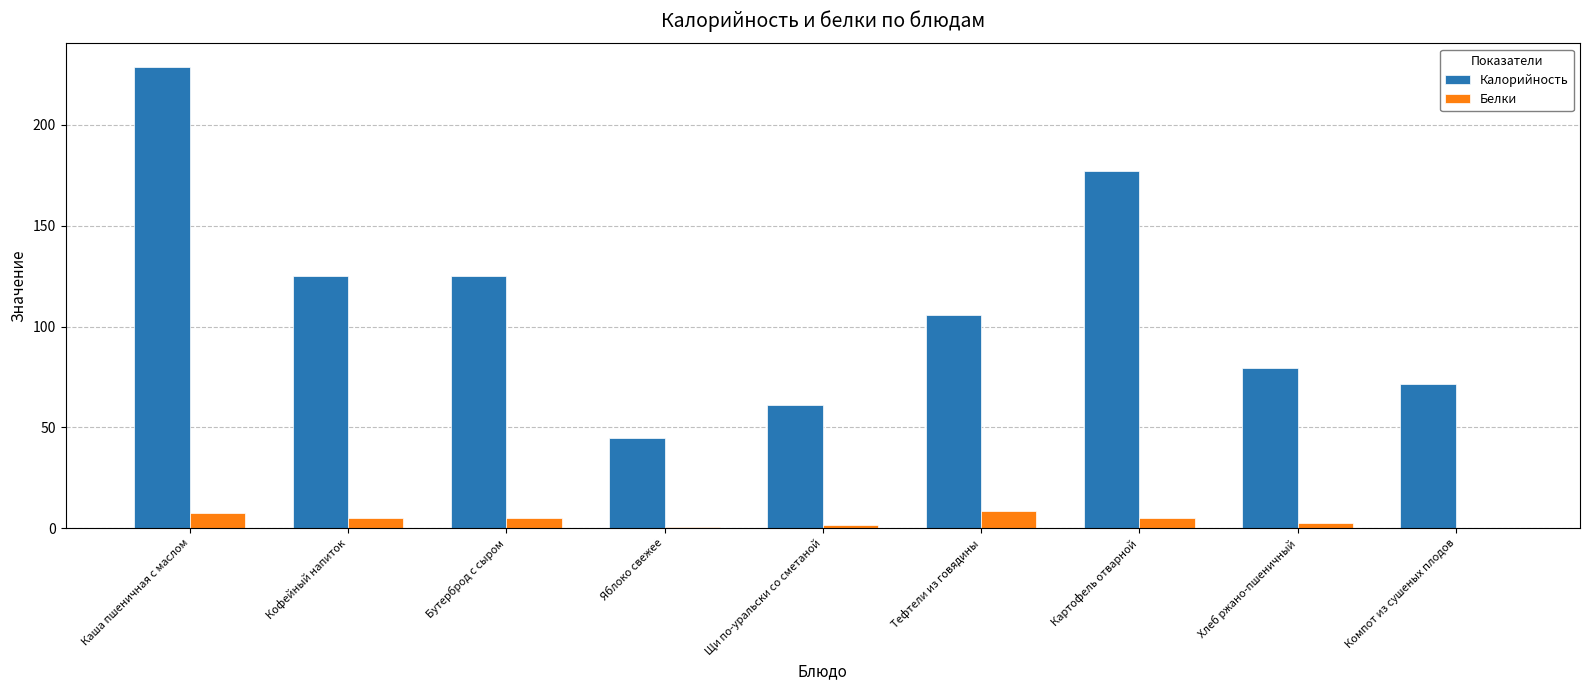

What is the total value across all series at Картофель отварной?

182.0